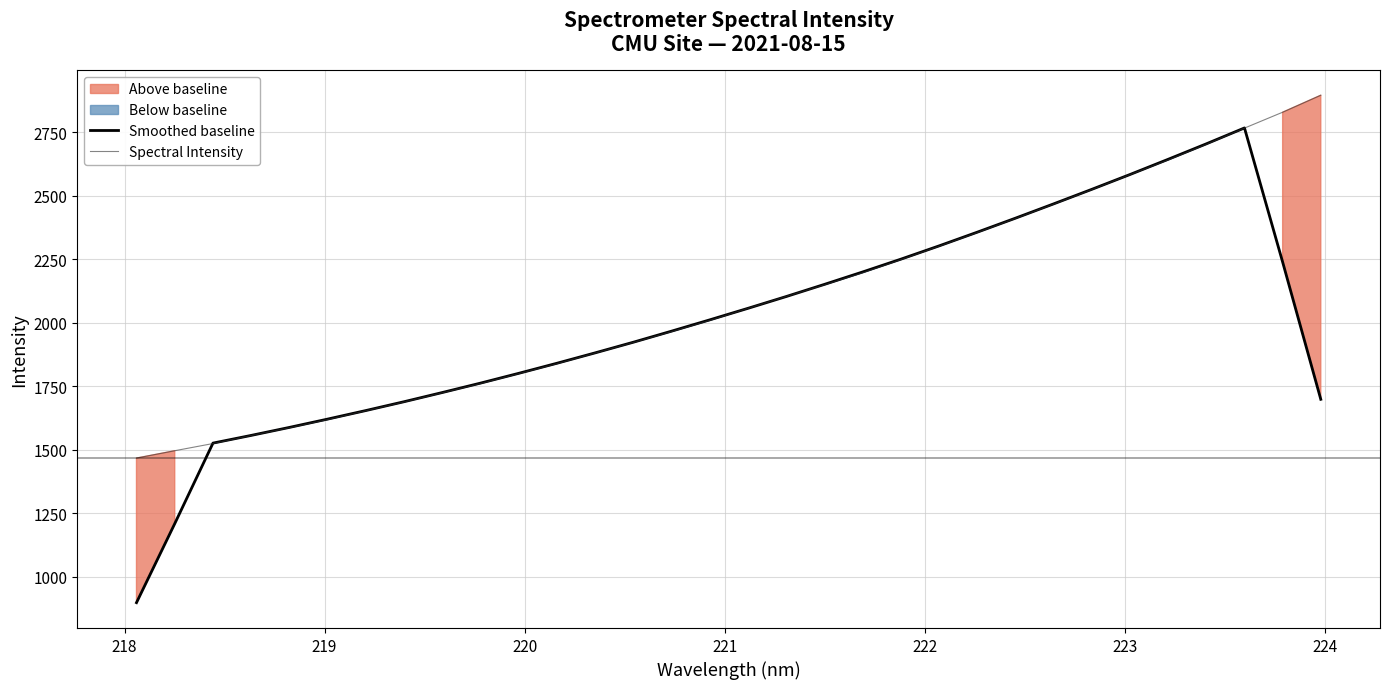

What is the maximum value shown in the chart?

2896.2